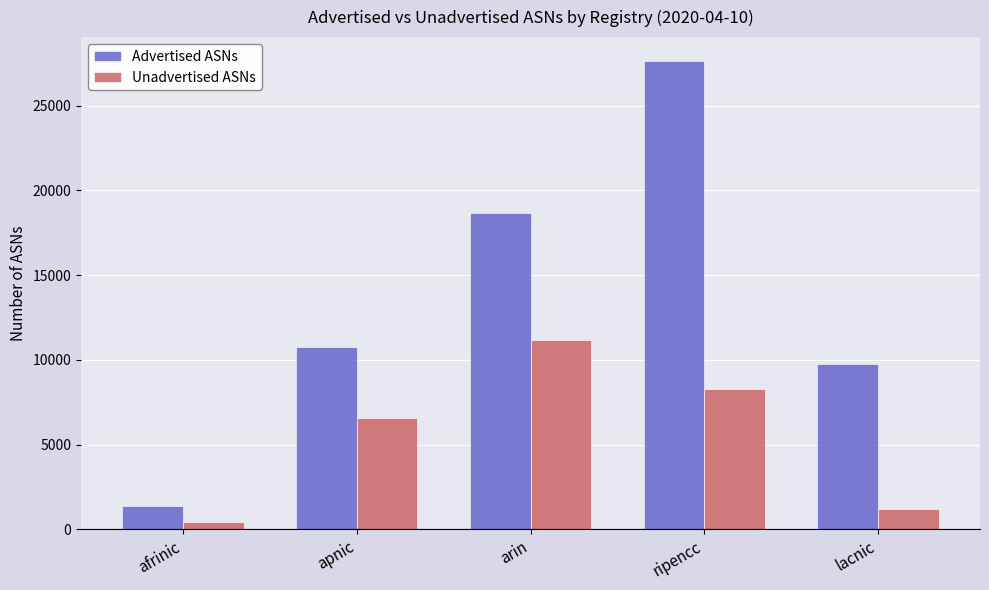

Which series changed the most between arin and lacnic?

Unadvertised ASNs